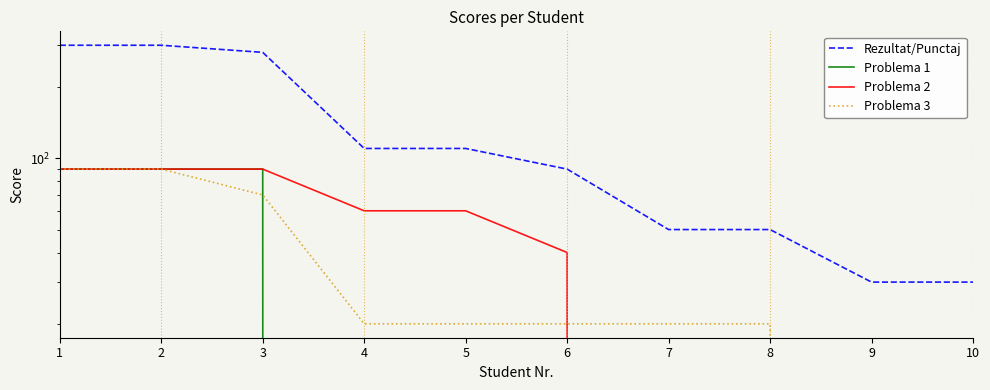

True or false: Problema 3 has more than 1 interior local peaks.

False